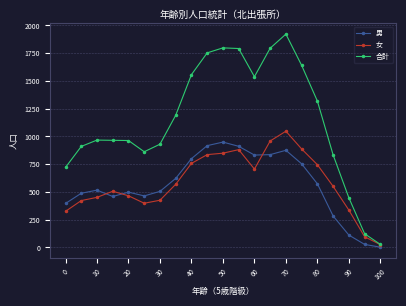

What is the average value of the 女 series?

583